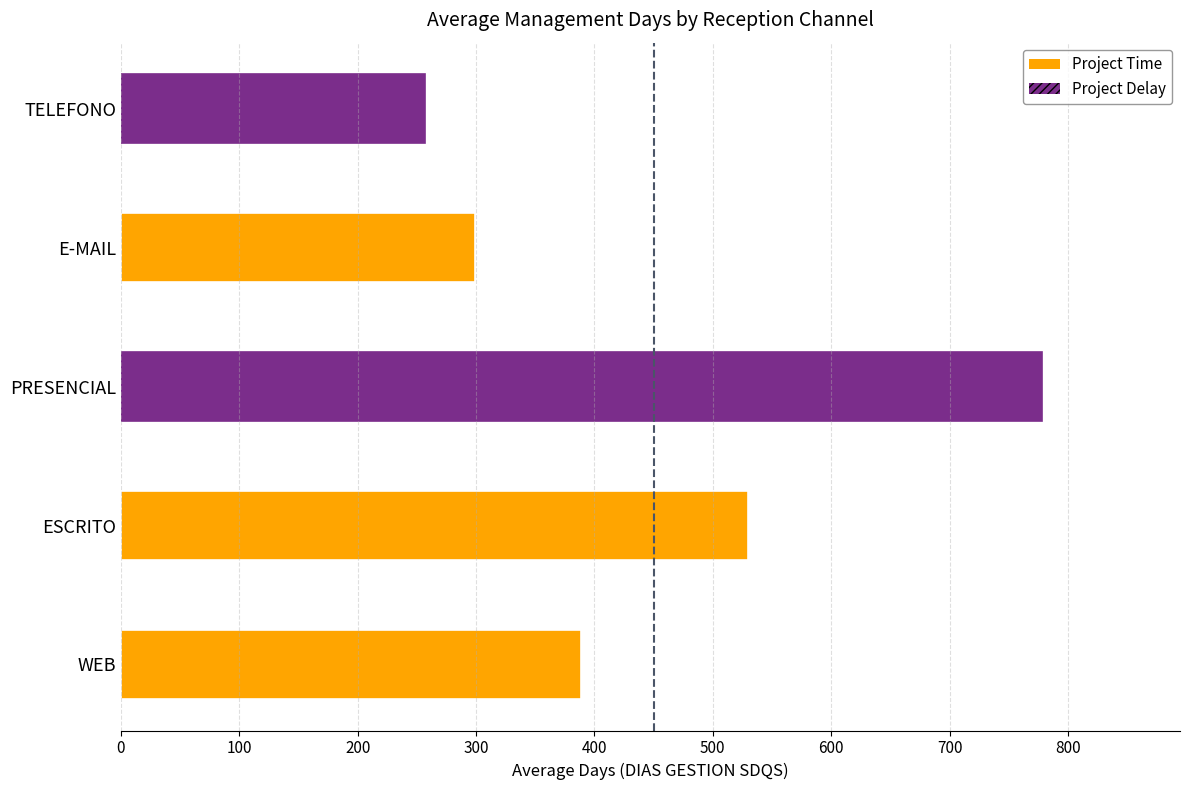

The value at 100 is 2. True or false?

False